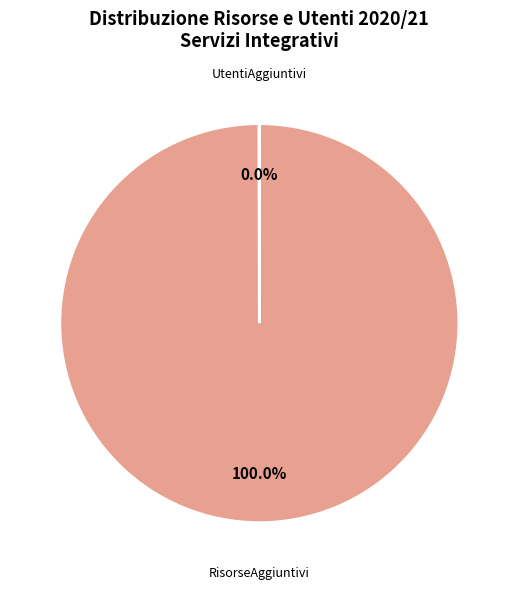

Which category has the biggest portion of the pie?

RisorseAggiuntivi